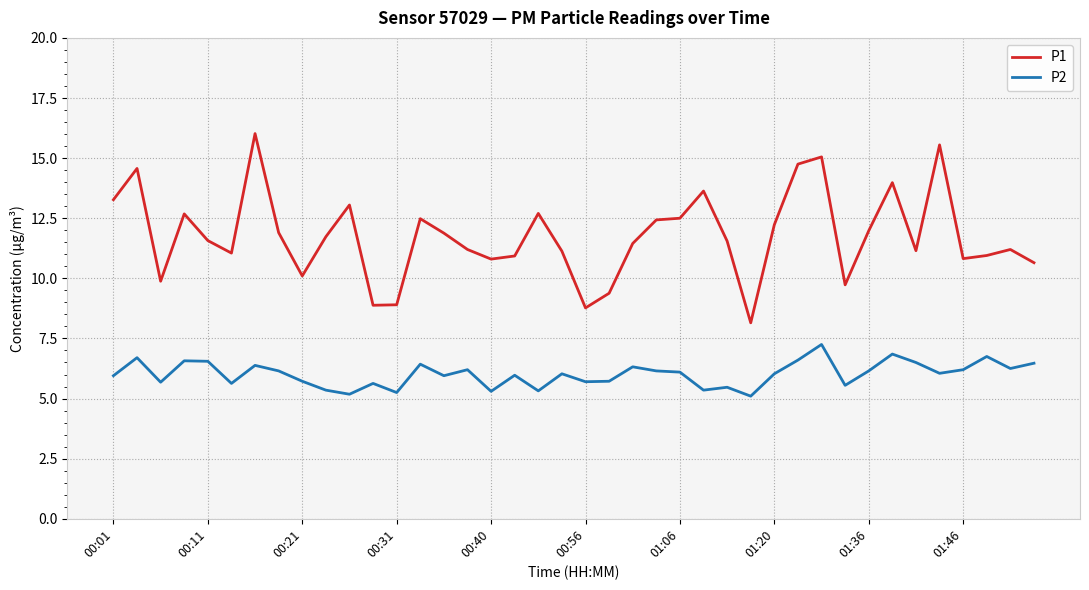

Which series has the widest spread of values?

P1